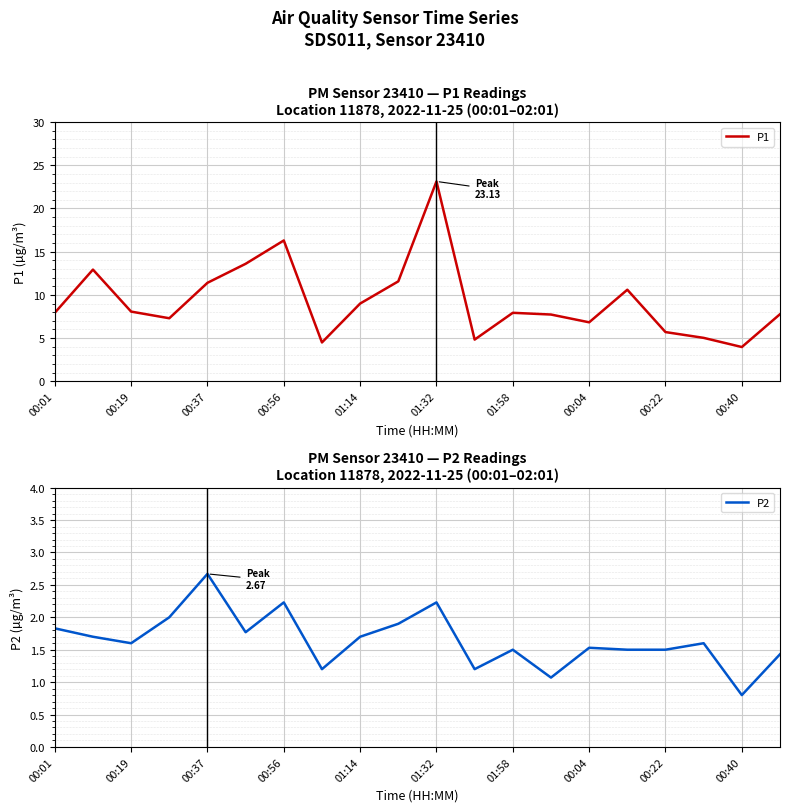

At which label does P2 first exceed 1?

00:01